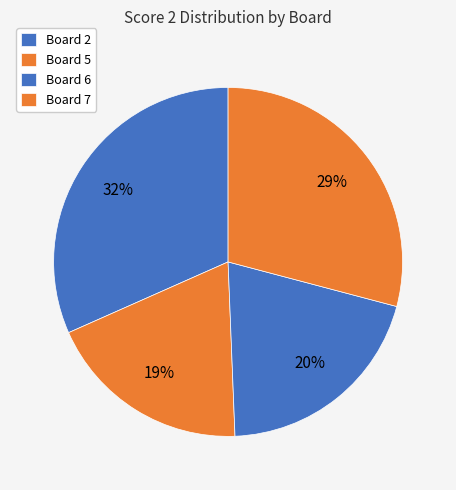

How many segments does this pie chart have?

4